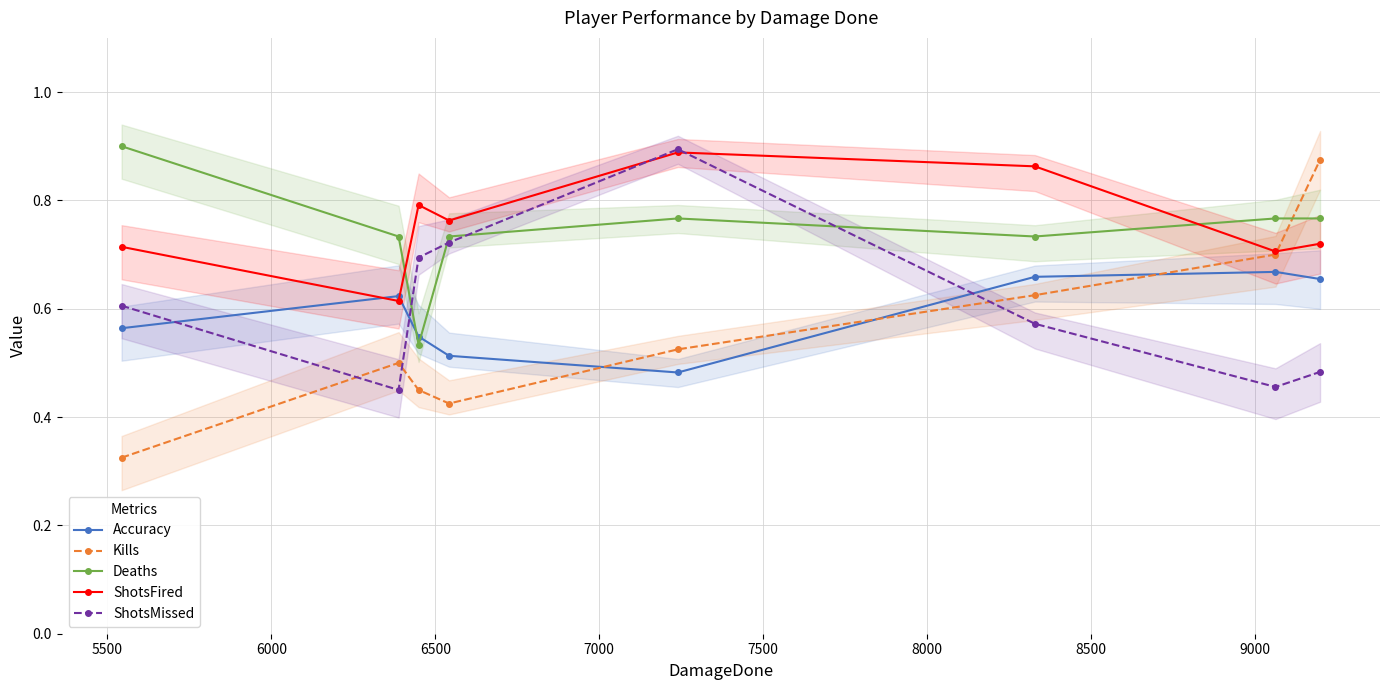

How many ShotsMissed values are between 0 and 1?

8